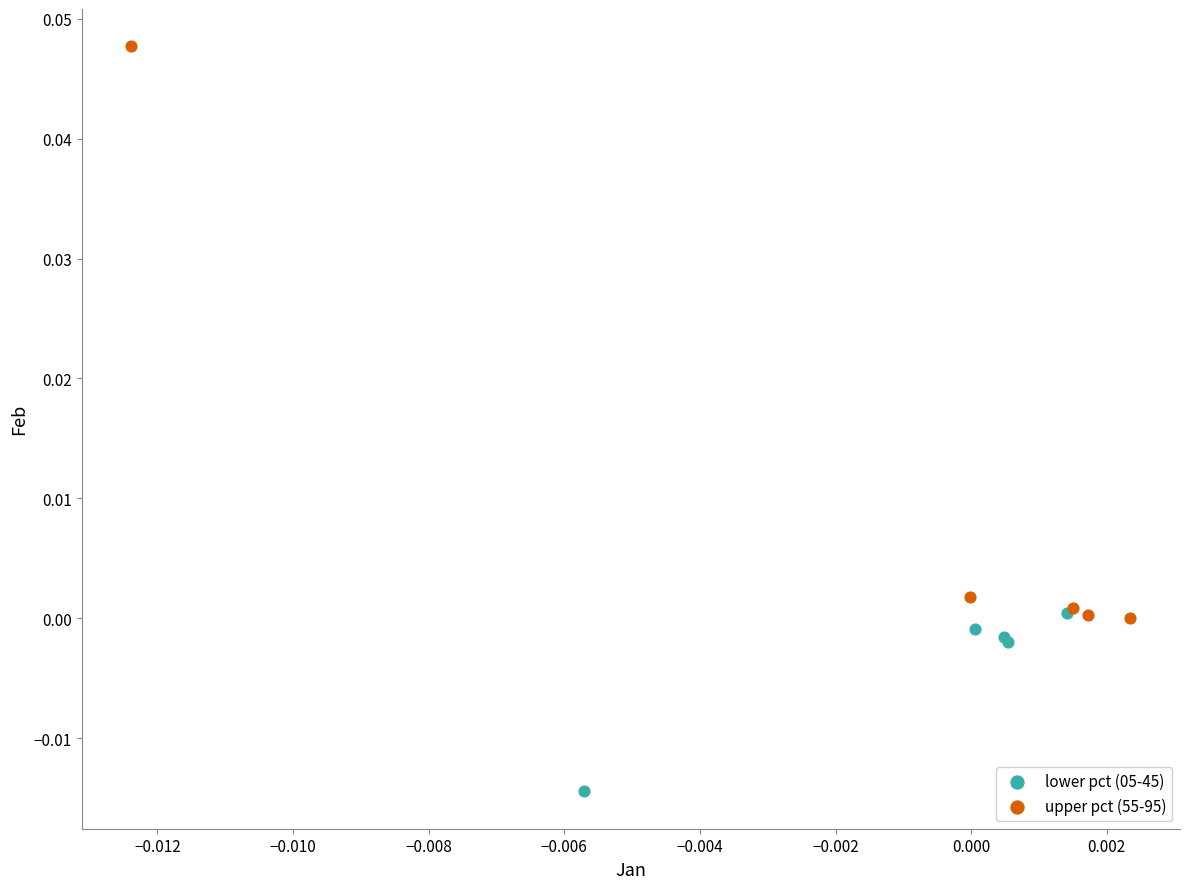

Which series has the largest Y range (max minus min)?

upper pct (55-95)